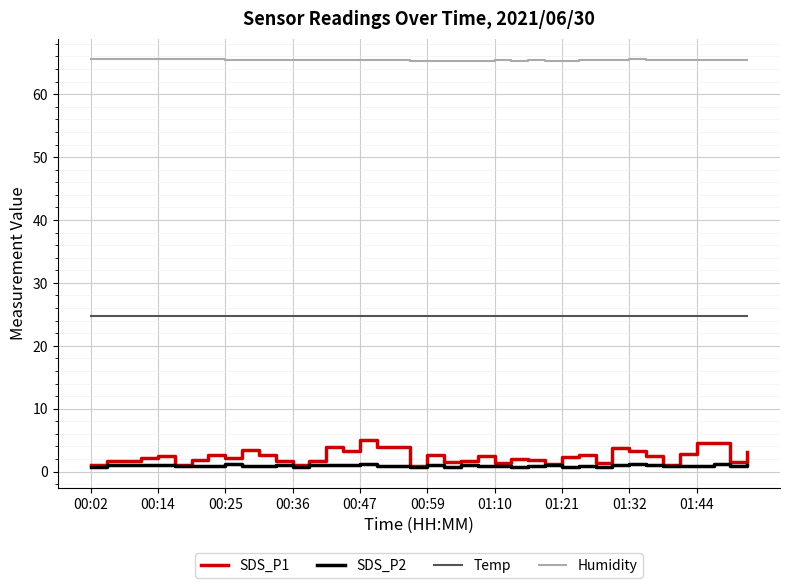

Which series has the largest total across all categories?

Humidity